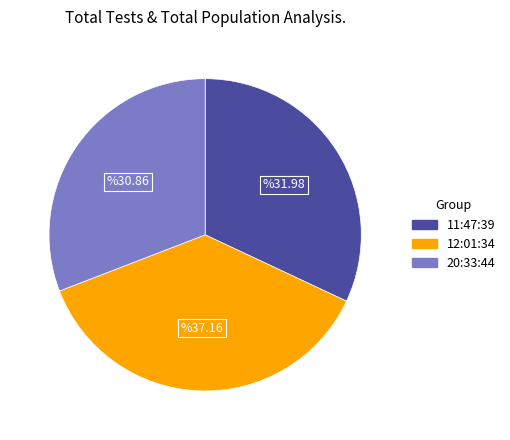

What is the largest slice in the pie chart?

12:01:34